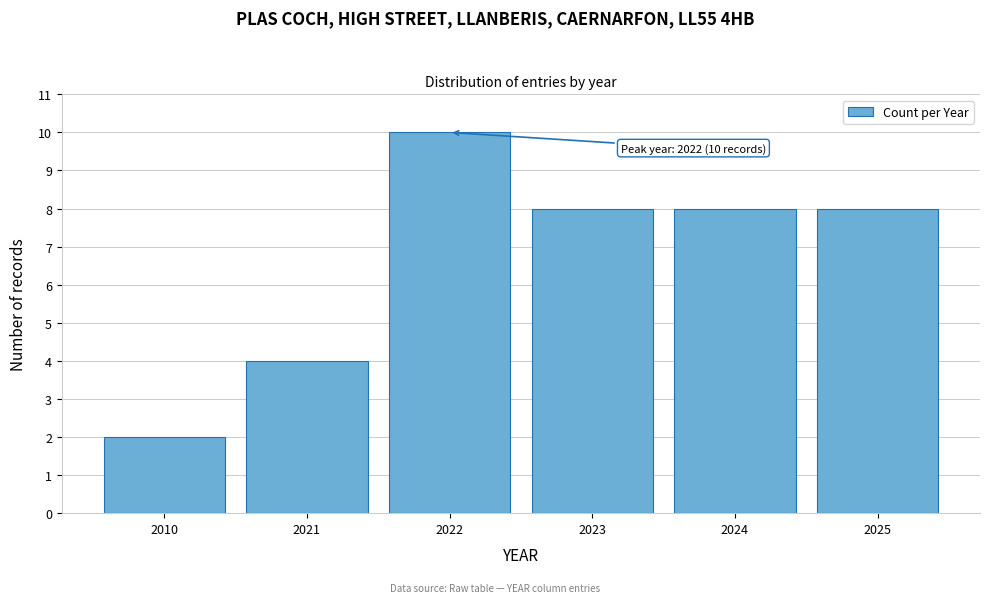

Reading left to right, what are all the values shown in this chart?

2010=2	2021=4	2022=10	2023=8	2024=8	2025=8